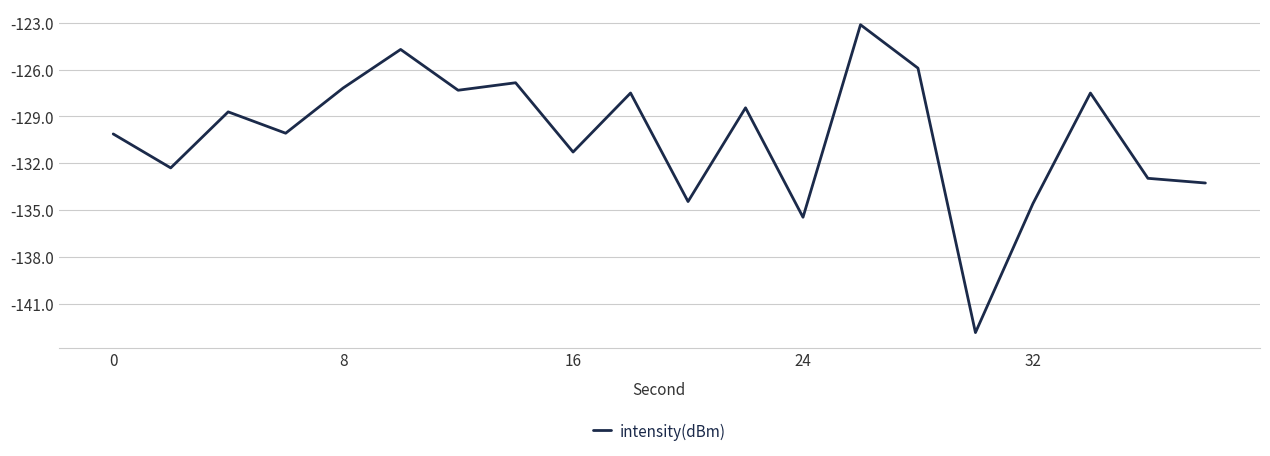

What is the greatest value displayed?

-123.1